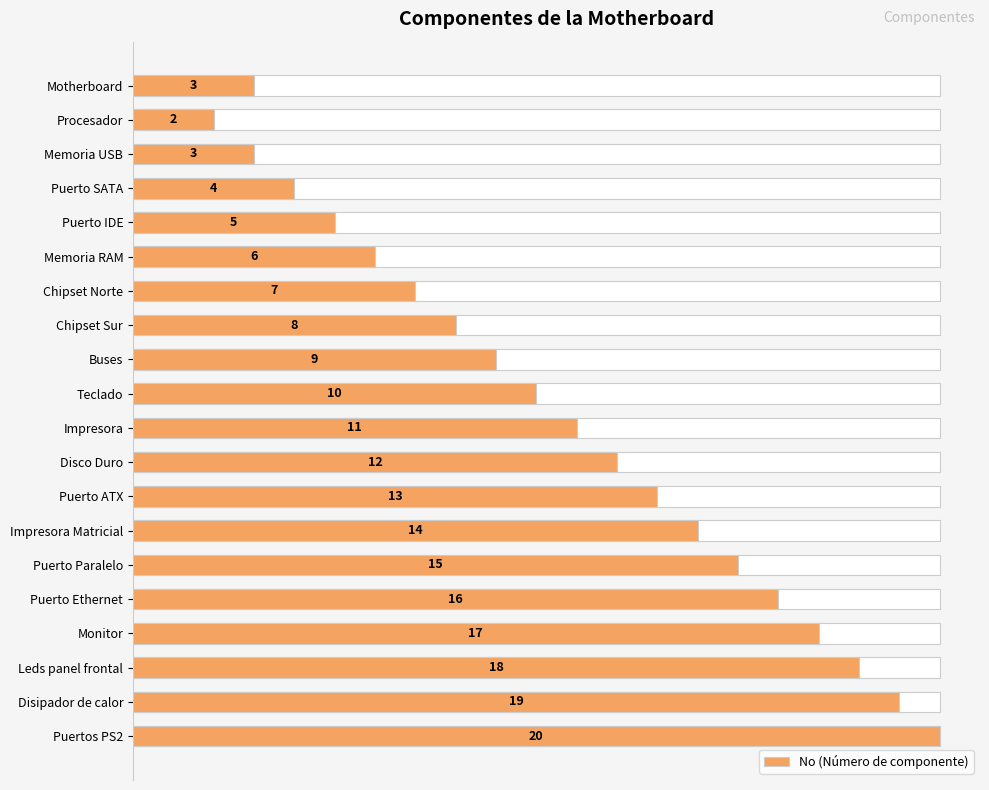

Between Monitor and Puertos PS2, which is larger?

Puertos PS2